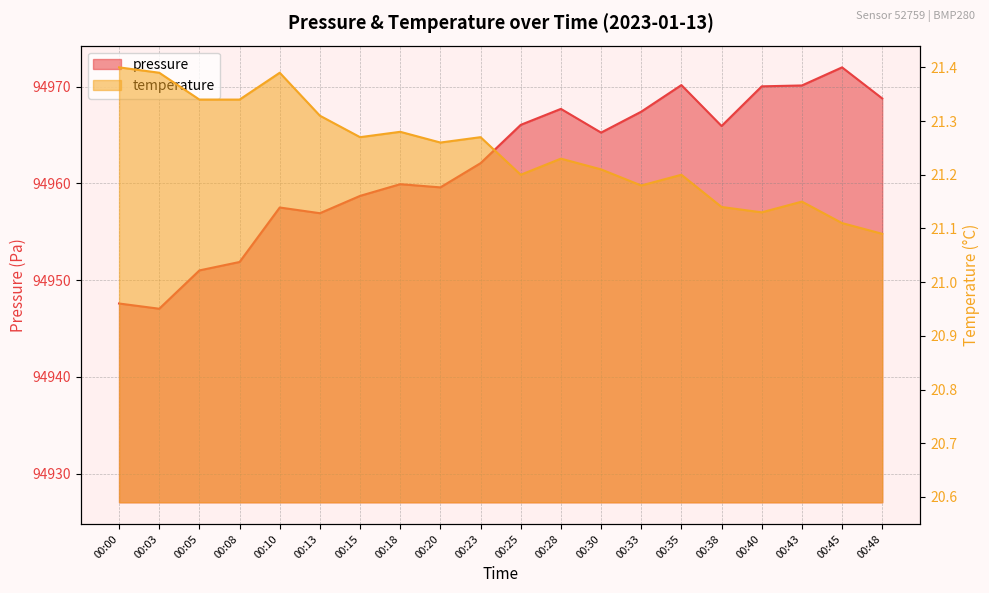

What are all the series names shown in the legend?

pressure, temperature